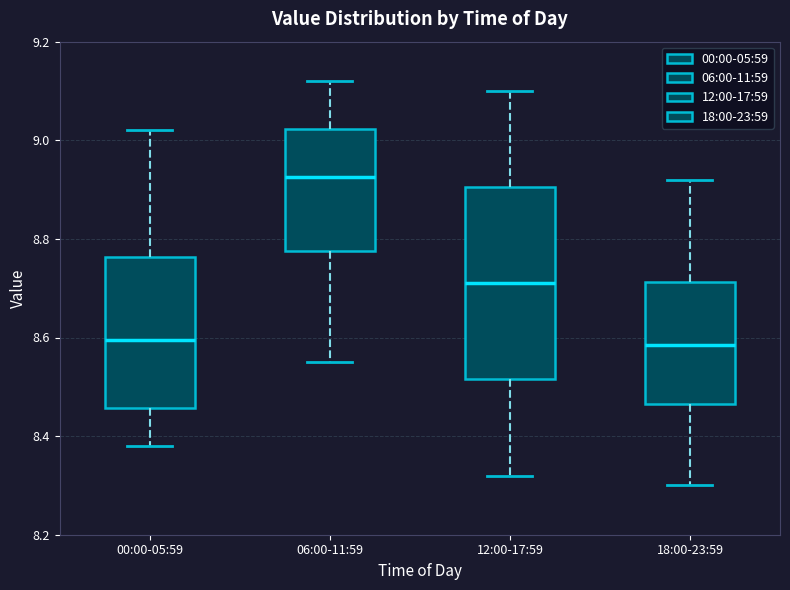

Which box is the tallest, from its lower edge to its upper edge?

12:00-17:59